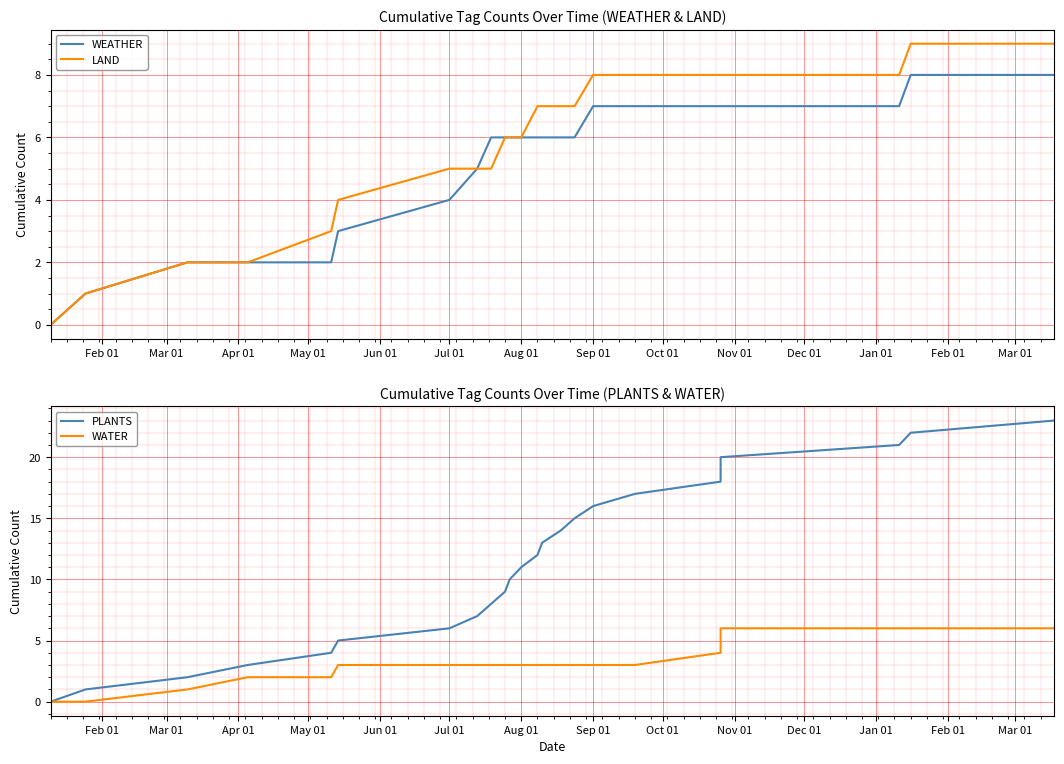

What is the difference between the second highest and minimum values in the PLANTS series?

22